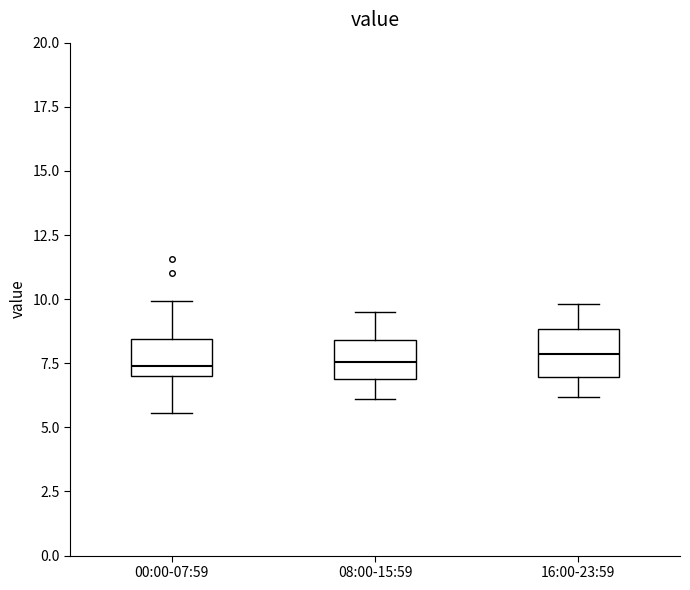

Where does the lower whisker of the box for 16:00-23:59 end on the y-axis? The values are not printed on the chart, so give them approximately, as read against the axis.

6.0